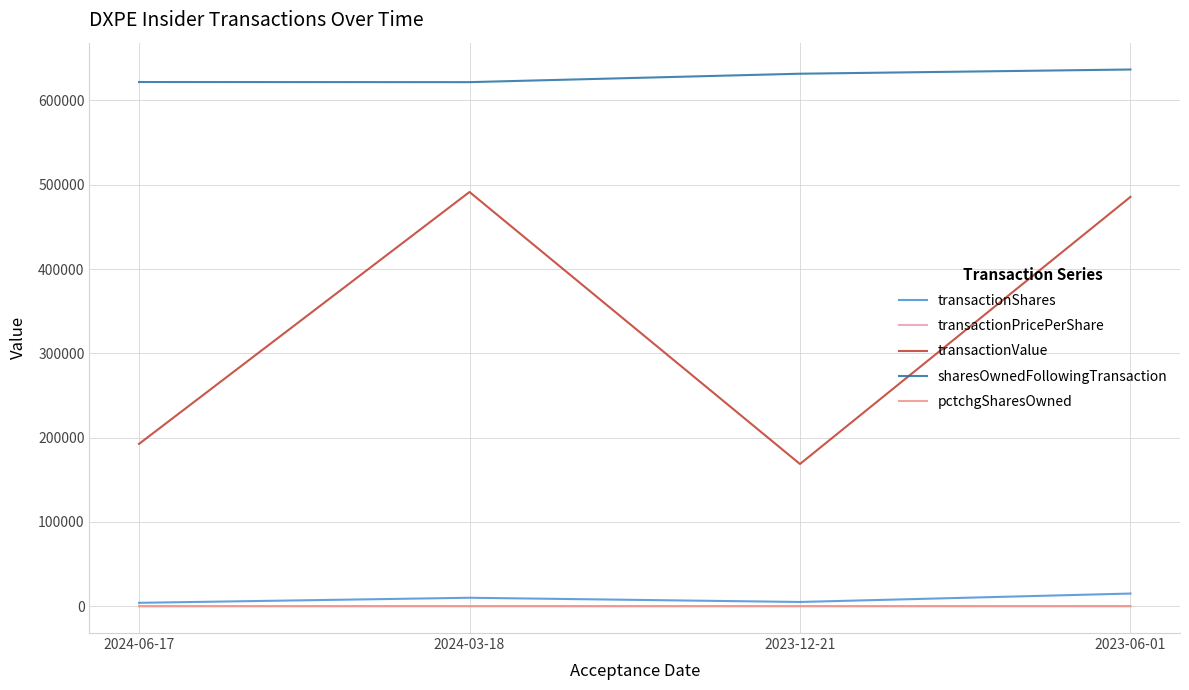

What is the highest value of the transactionValue series?

491400.0